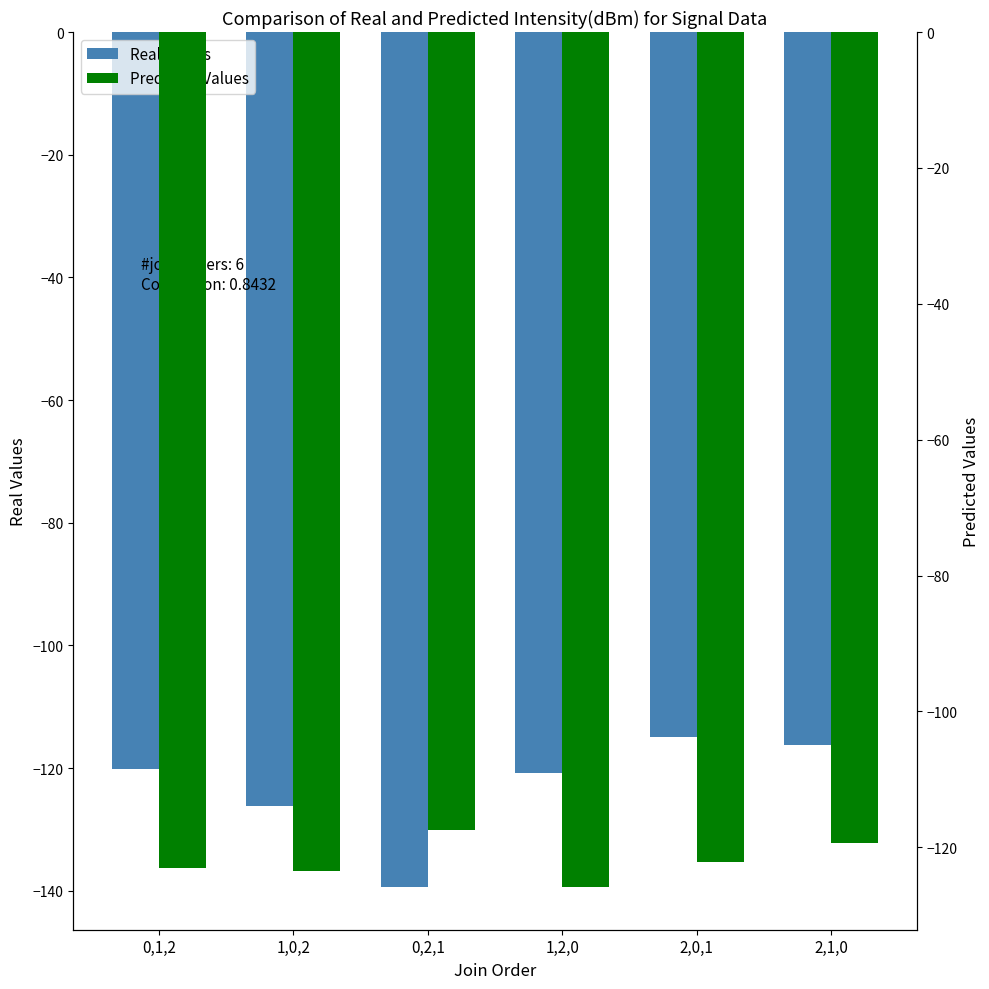

Which series has the largest total across all categories?

Predicted Values